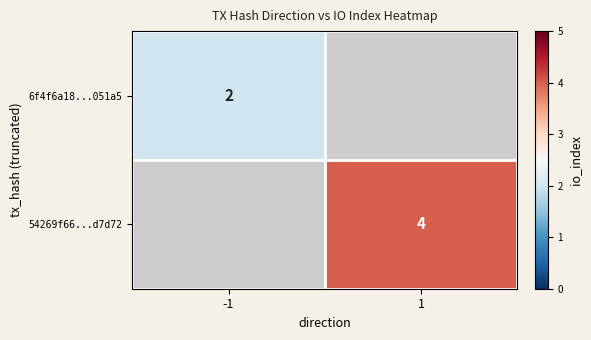

At how many categories does at least one series exceed 2?

1